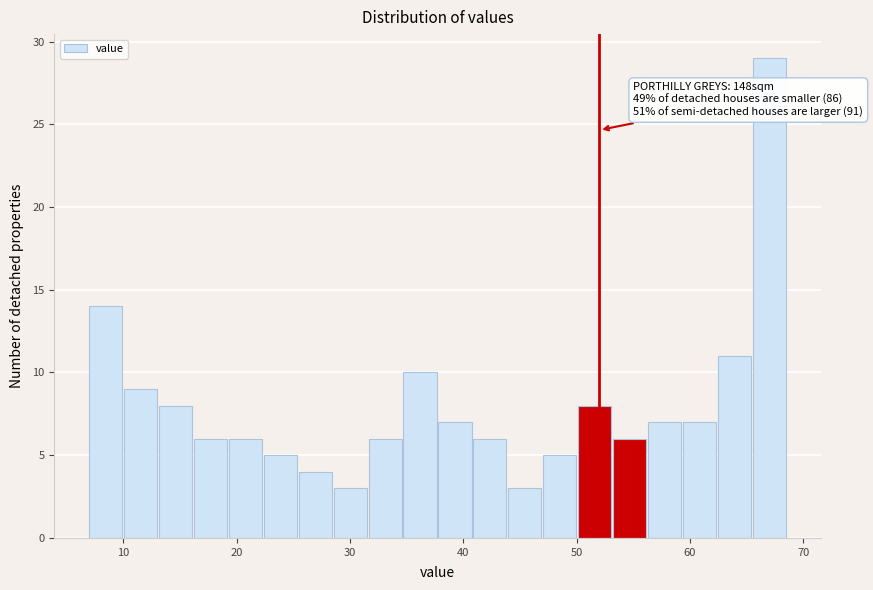

Around what value on the x-axis is the tallest bar? Give the approximate position of its centre, as read against the axis.

67